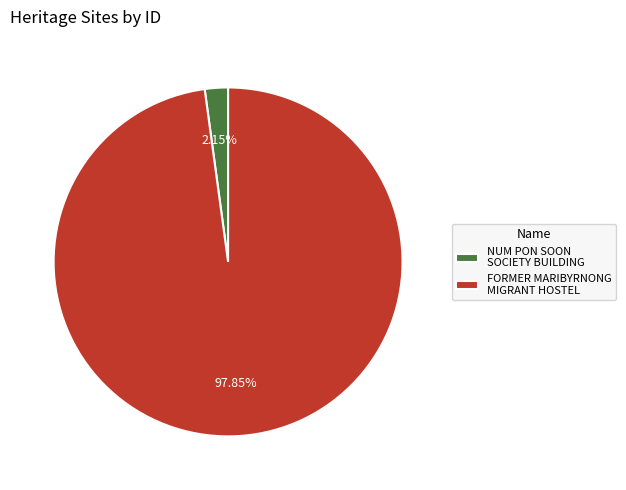

To the nearest percent, what portion does NUM PON SOON SOCIETY BUILDING represent?

2%